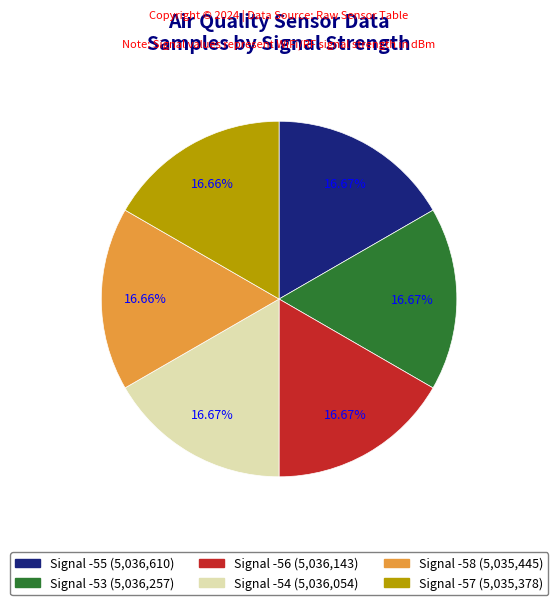

Does any single category account for the majority?

No